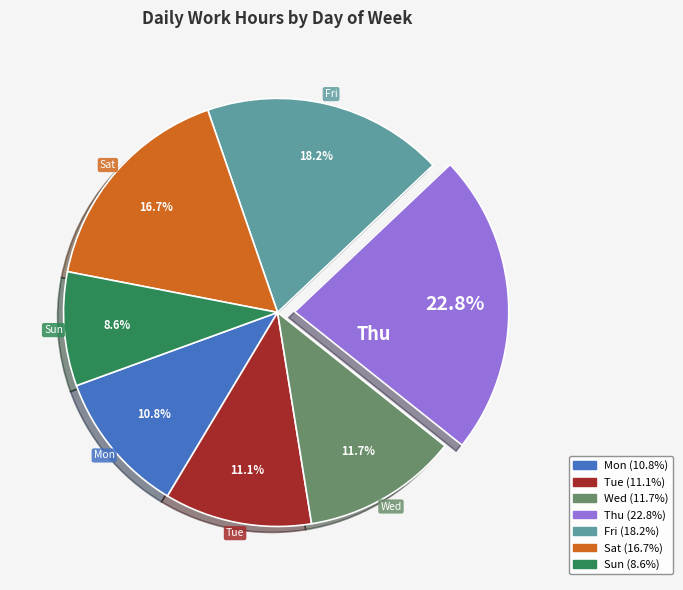

Which category has the biggest portion of the pie?

Thu